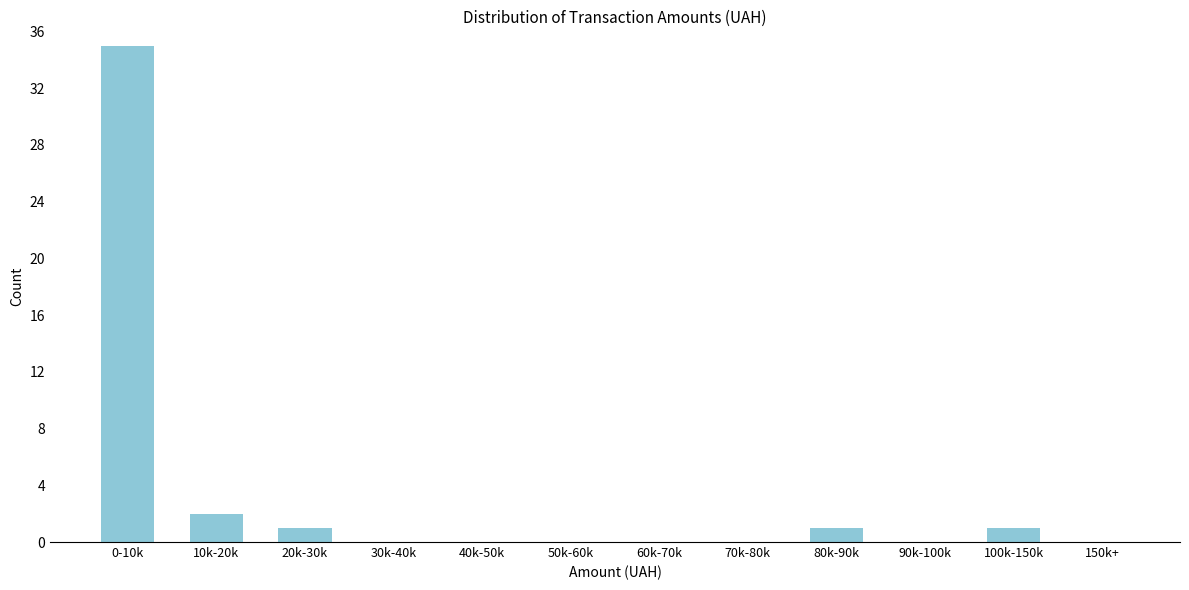

Reading left to right, list all the values displayed in this chart.

0-10k=35	10k-20k=2	20k-30k=1	30k-40k=0	40k-50k=0	50k-60k=0	60k-70k=0	70k-80k=0	80k-90k=1	90k-100k=0	100k-150k=1	150k+=0